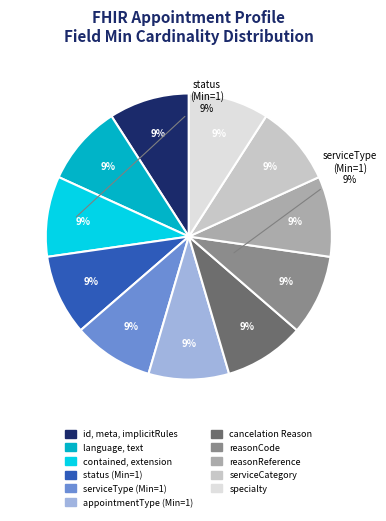

To the nearest percent, what is the average slice percentage?

9%